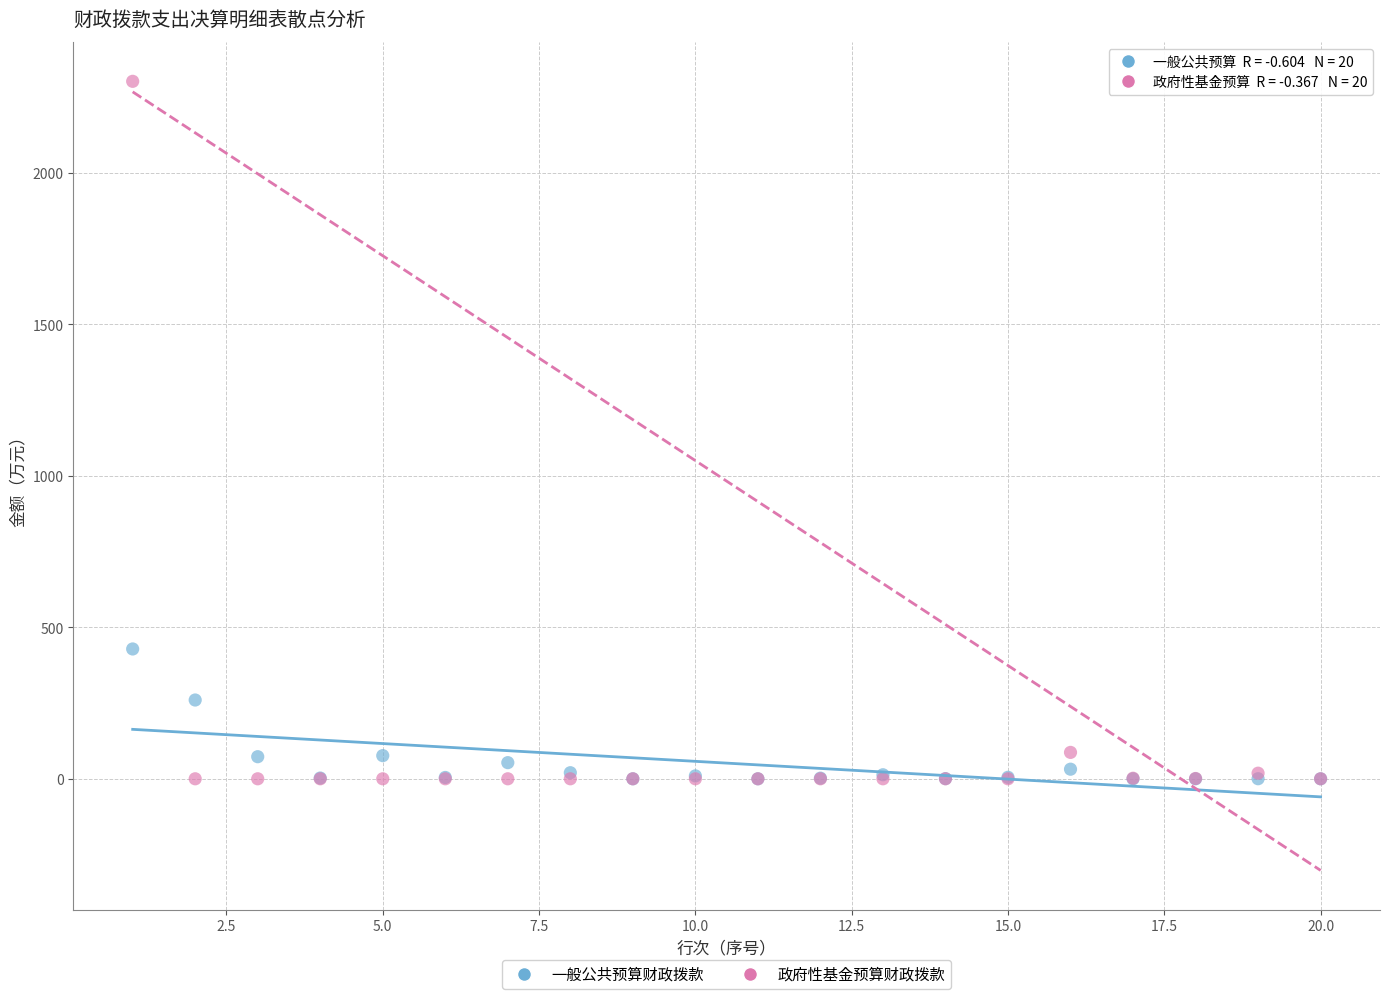

What are all the series names shown in the legend?

一般公共预算财政拨款, 政府性基金预算财政拨款